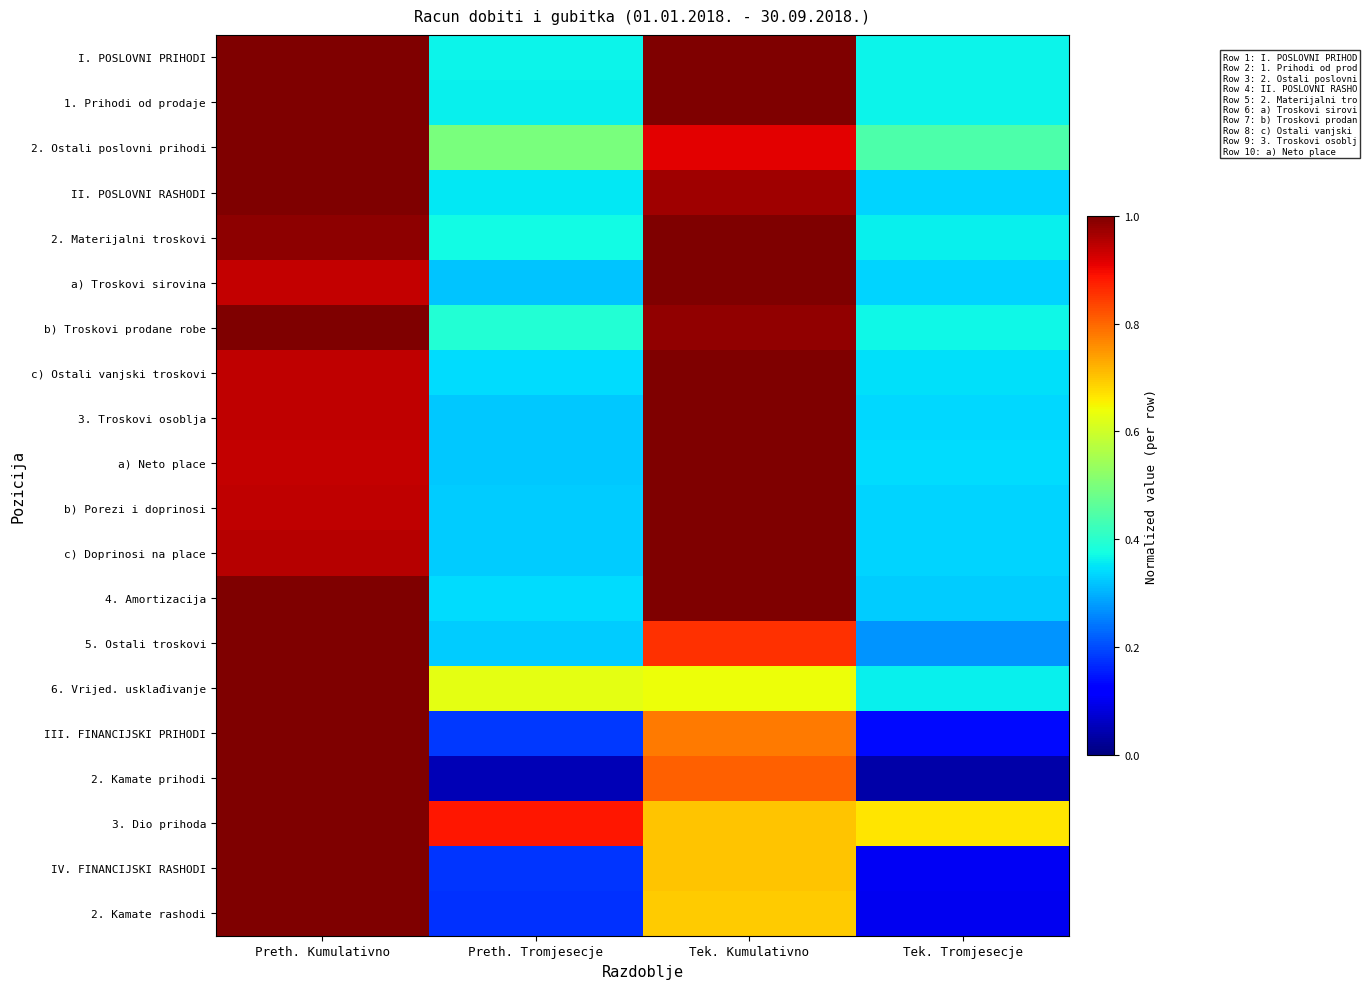

List the series in order of their peak value, highest first.

I. POSLOVNI PRIHODI, 1. Prihodi od prodaje, 2. Ostali poslovni prihodi, II. POSLOVNI RASHODI, 2. Materijalni troskovi, a) Troskovi sirovina, b) Troskovi prodane robe, c) Ostali vanjski troskovi, 3. Troskovi osoblja, a) Neto place, b) Porezi i doprinosi, c) Doprinosi na place, 4. Amortizacija, 5. Ostali troskovi, 6. Vrijed. usklađivanje, III. FINANCIJSKI PRIHODI, 2. Kamate prihodi, 3. Dio prihoda, IV. FINANCIJSKI RASHODI, 2. Kamate rashodi